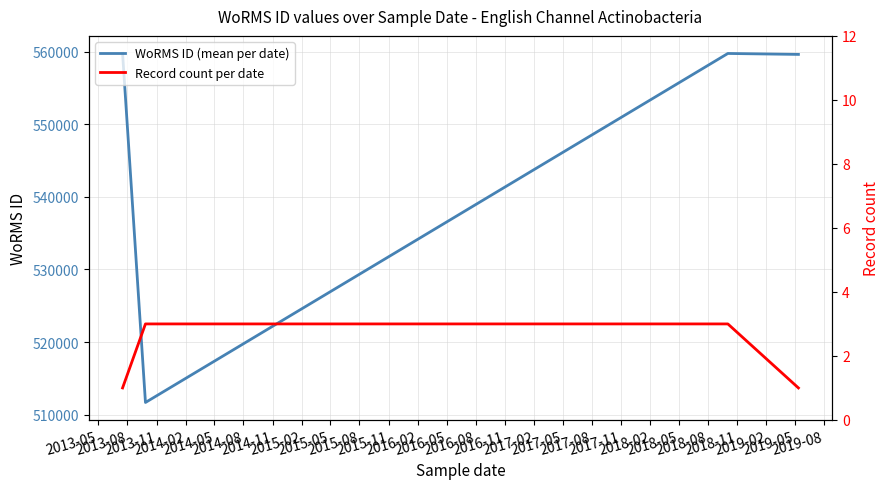

How many interior local valleys does the WoRMS ID (mean per date) series have?

1